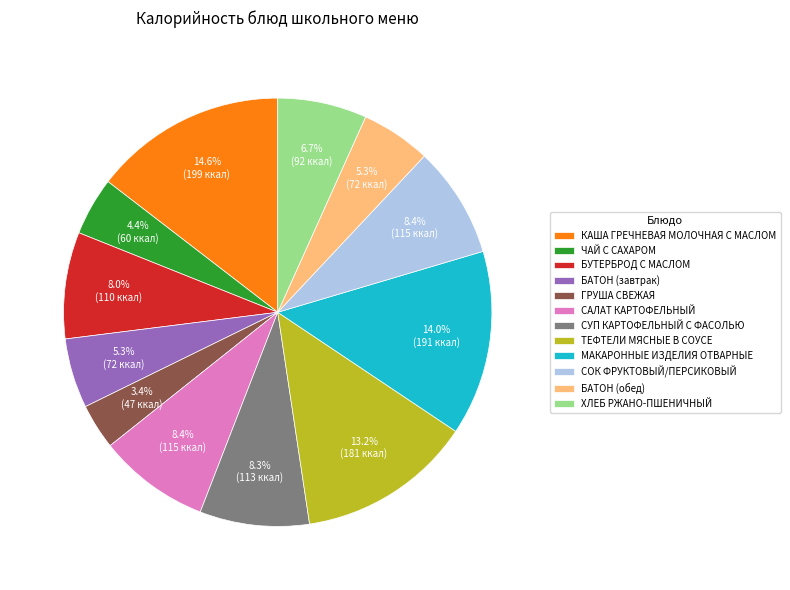

Is there any slice that represents more than half of the pie?

No